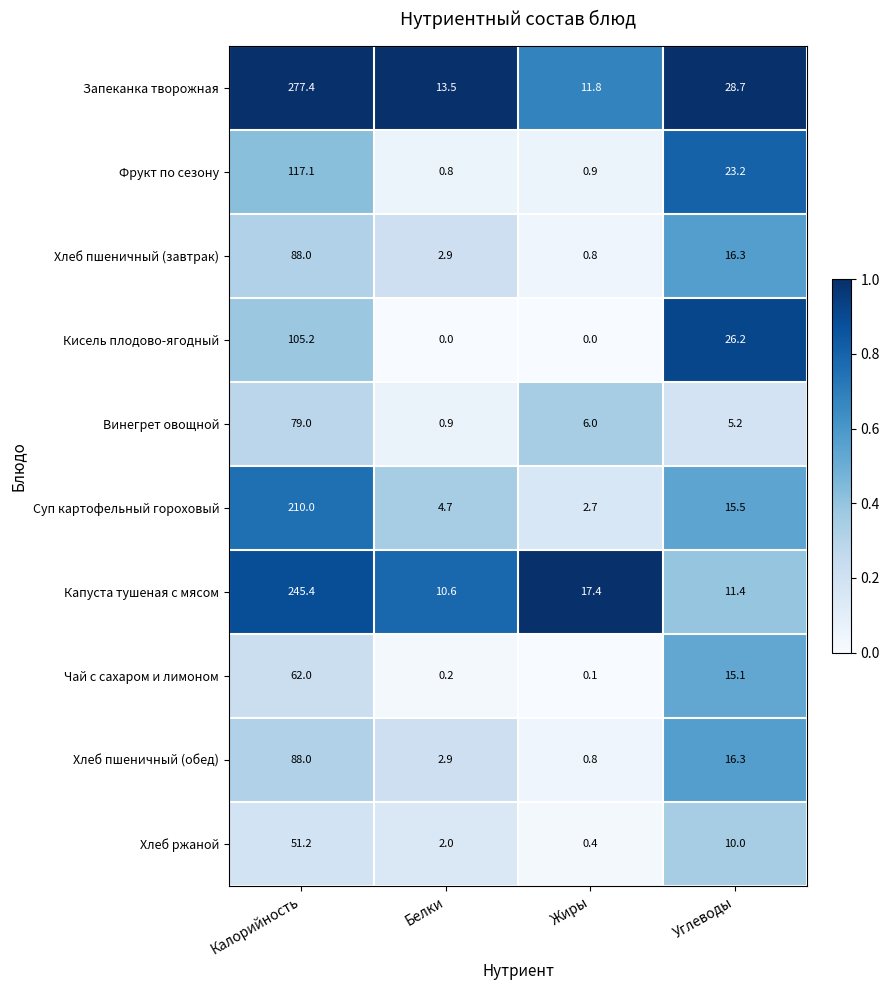

Rank the categories by Запеканка творожная value from lowest to highest.

Жиры, Белки, Углеводы, Калорийность